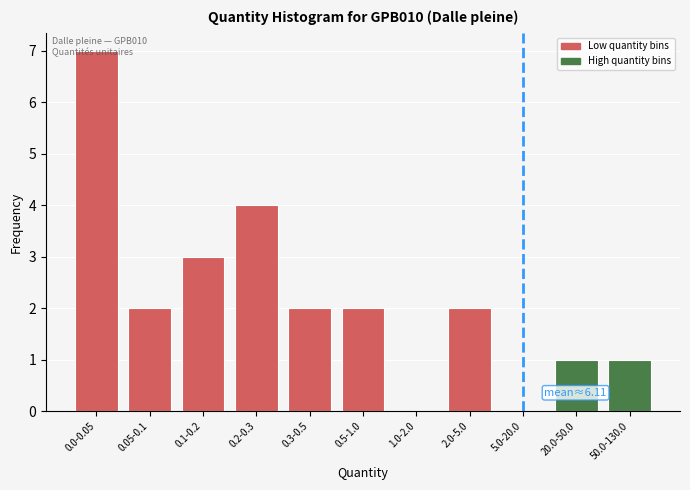

What is the sum of all values?

24